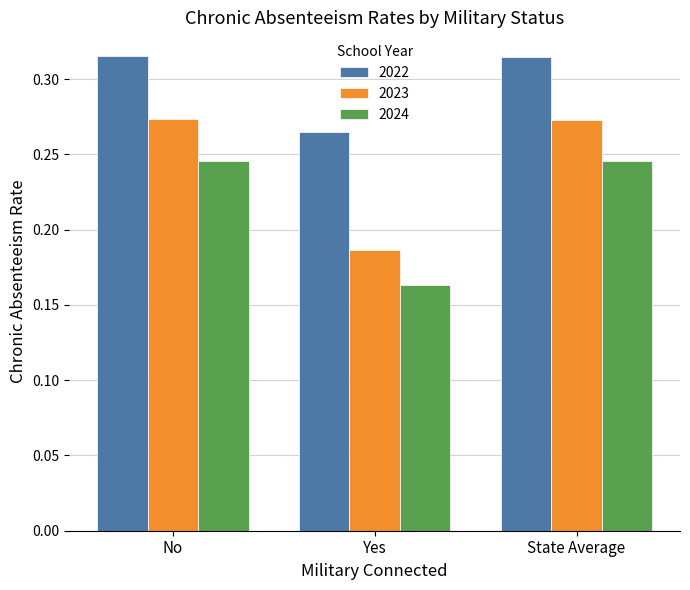

What is the total value across all series at State Average?

0.8